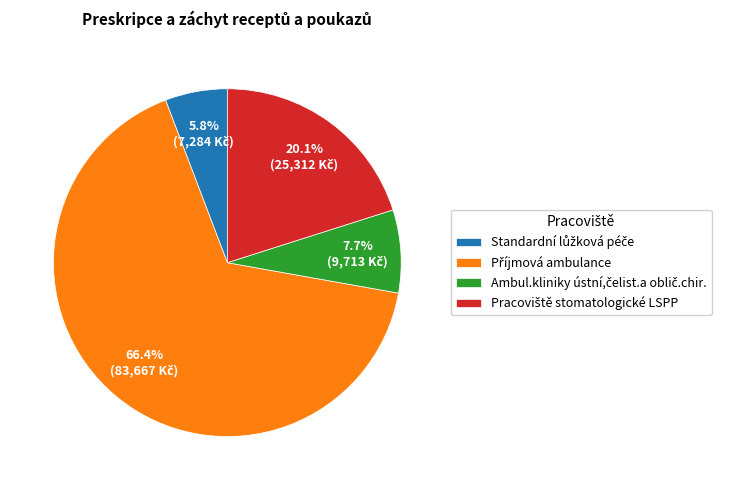

Does any single category account for the majority?

Yes